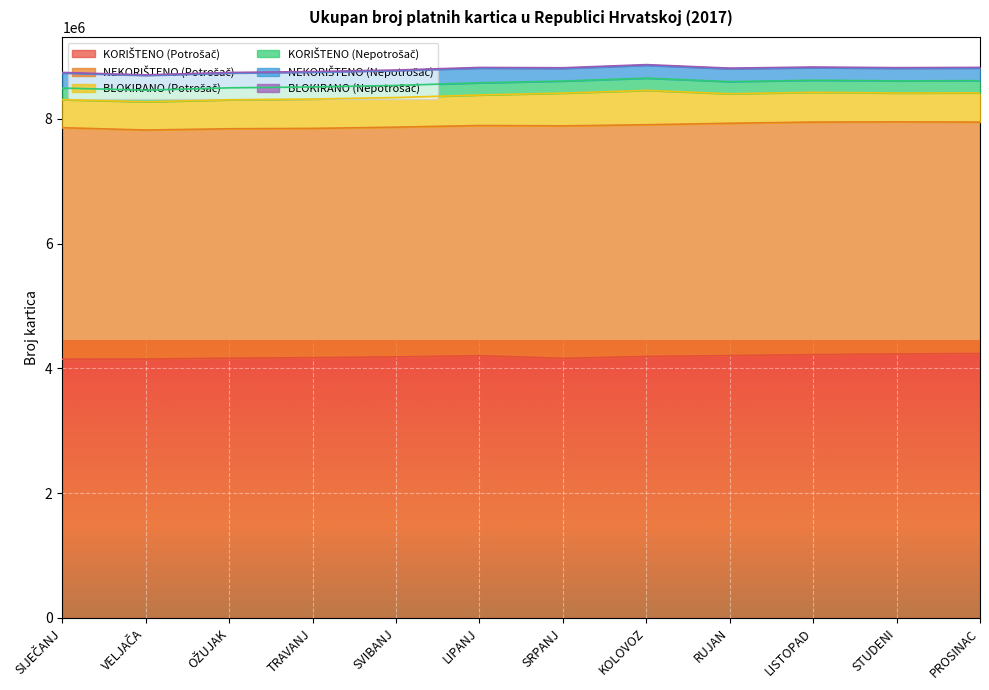

The BLOKIRANO (Potrošač) series shows 716003 at LISTOPAD. True or false?

False